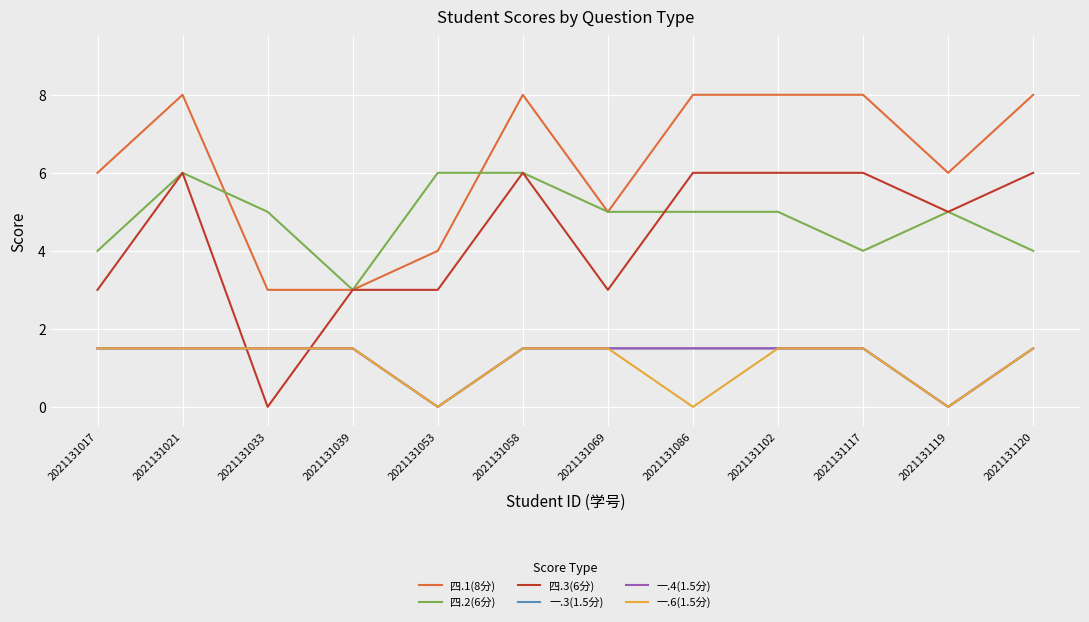

Which has a higher value, 2021131119 or 2021131086?

2021131086